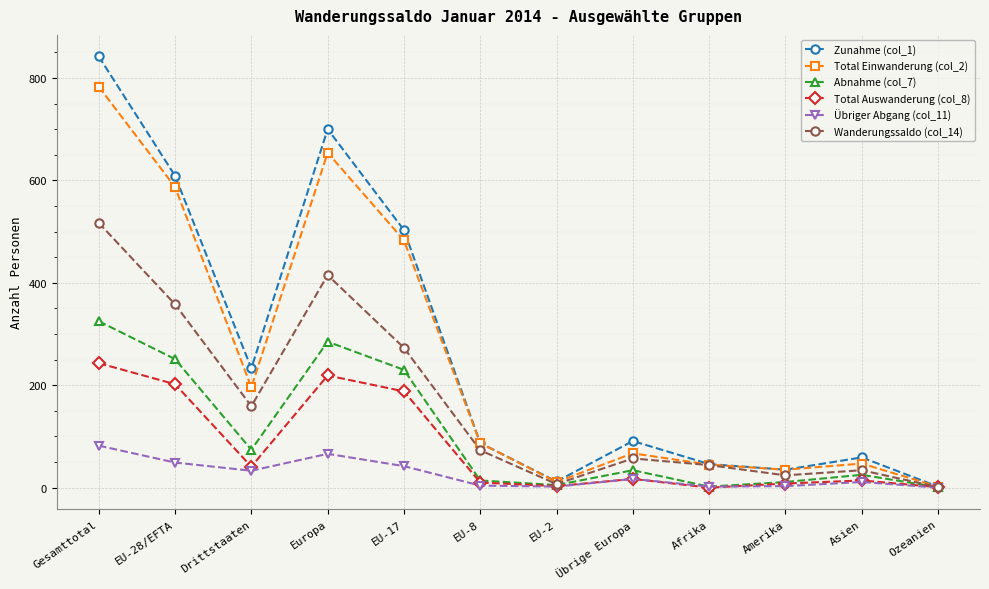

What is the sum of all Total Einwanderung (col_2) values?

2997